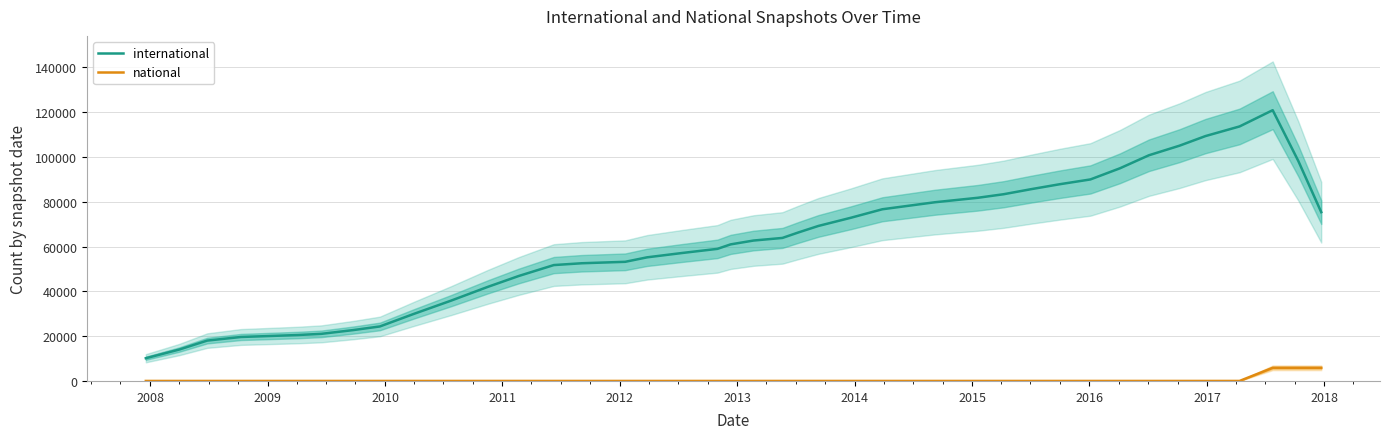

True or false: national and international cross at least once.

False